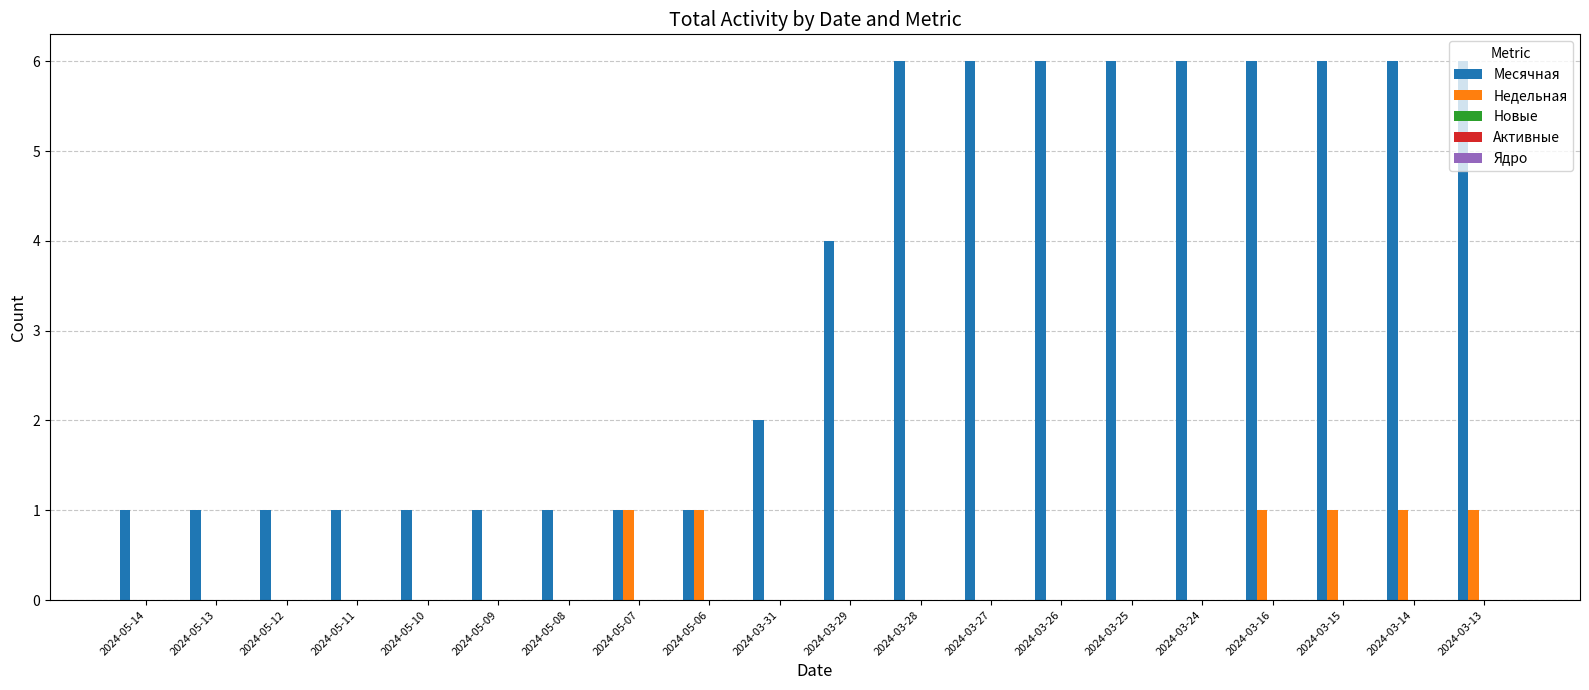

Between 2024-05-14 and 2024-03-28, which series saw the biggest shift?

Месячная